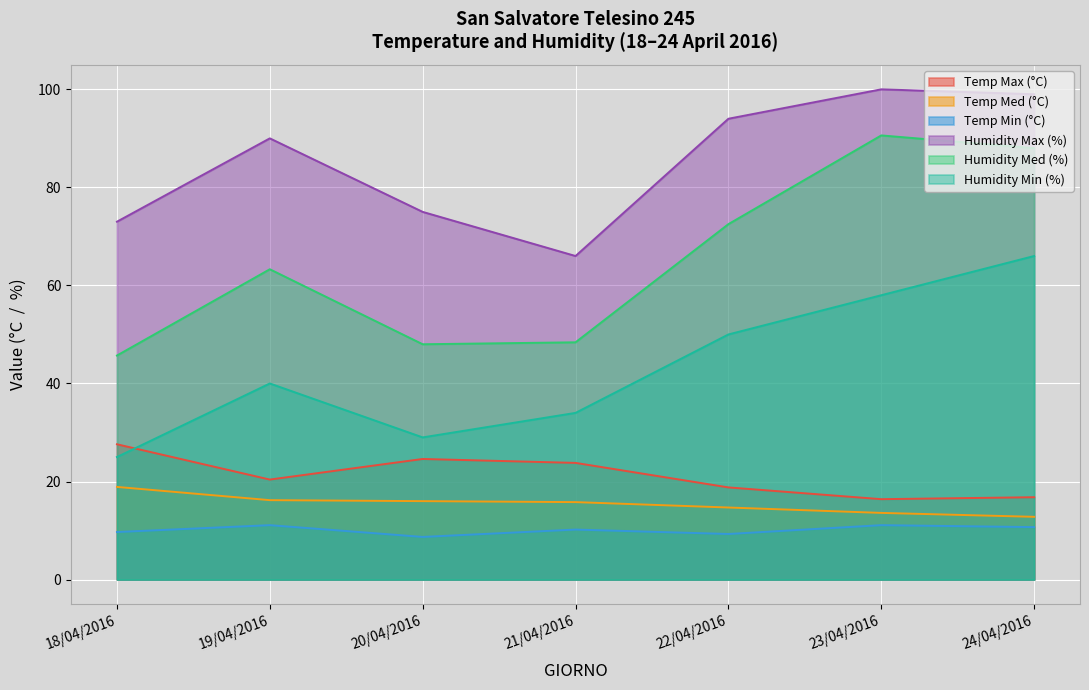

What is the difference between the second highest and second lowest values in the Temp Med (°C) series?

2.6